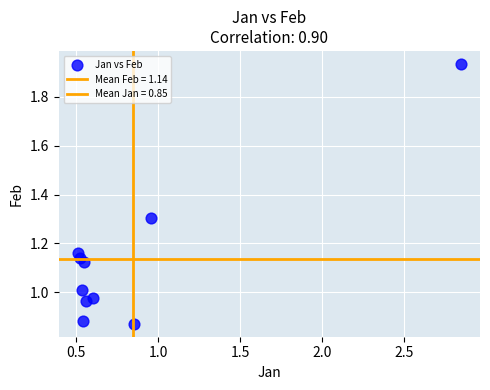

Count the number of points in this scatter plot.

10